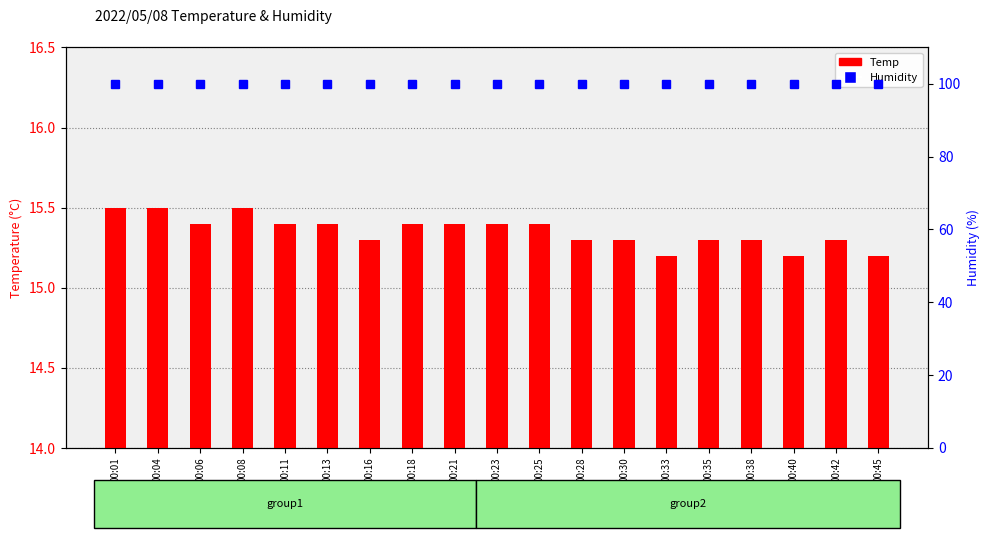

Reading left to right, transcribe all the data shown in this chart.

Temp: 15.5	15.5	15.4	15.5	15.4	15.4	15.3	15.4	15.4	15.4	15.4	15.3	15.3	15.2	15.3	15.3	15.2	15.3	15.2
Humidity: 99.9	99.9	99.9	99.9	99.9	99.9	99.9	99.9	99.9	99.9	99.9	99.9	99.9	99.9	99.9	99.9	99.9	99.9	99.9